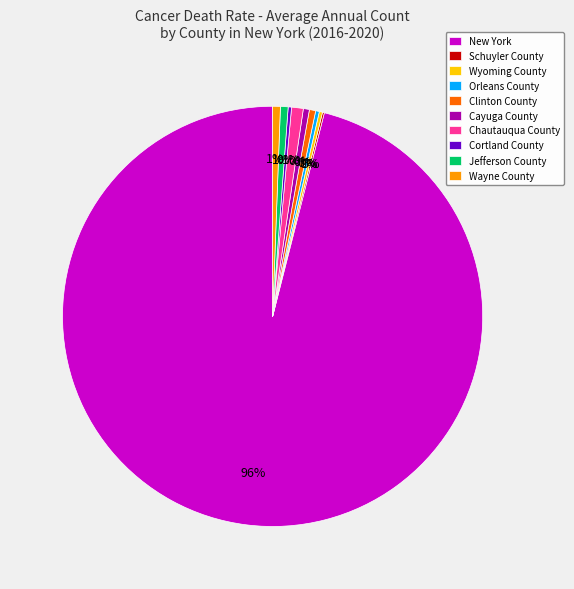

Combined, do New York and Chautauqua County account for over 50%?

Yes